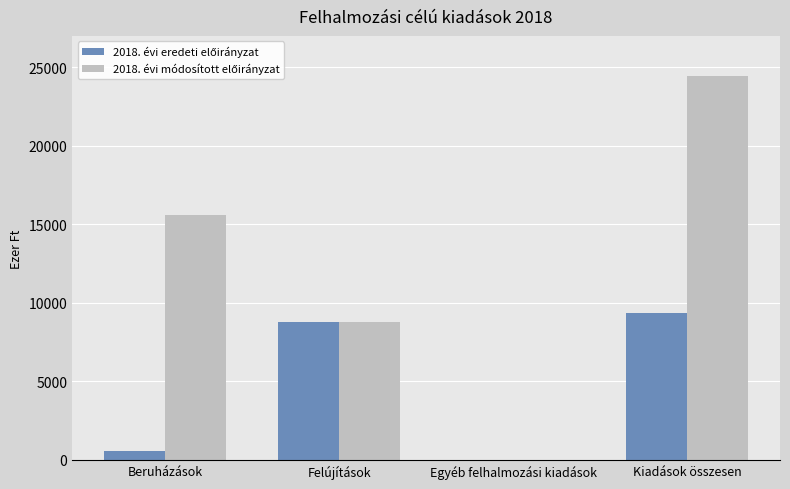

At which category is the sum across all series the highest?

Kiadások összesen